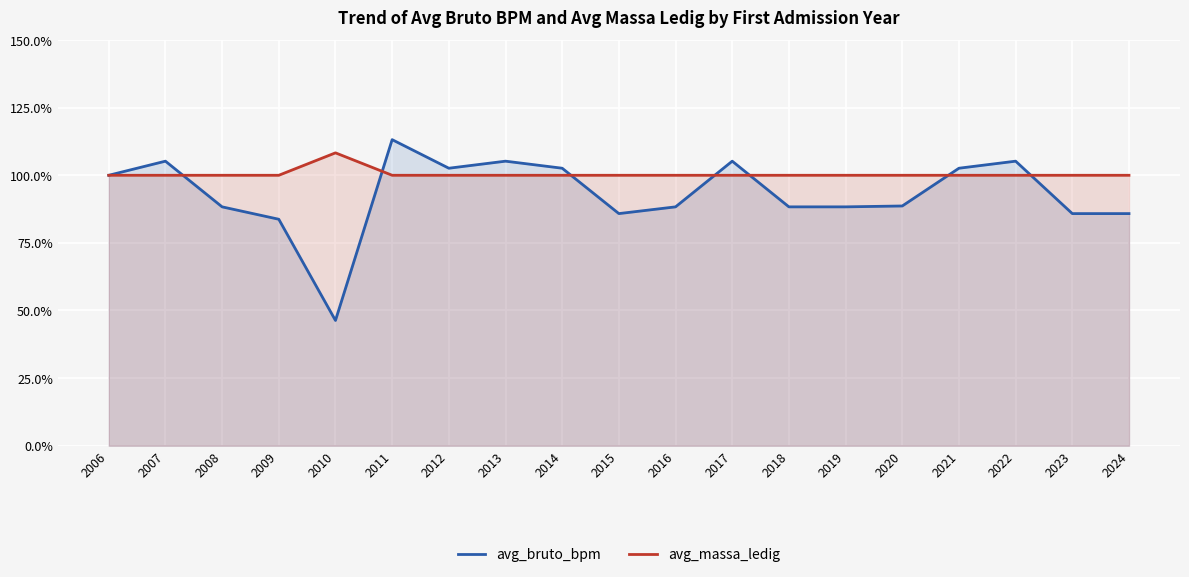

The avg_bruto_bpm series shows 88.3 at 2019. True or false?

True